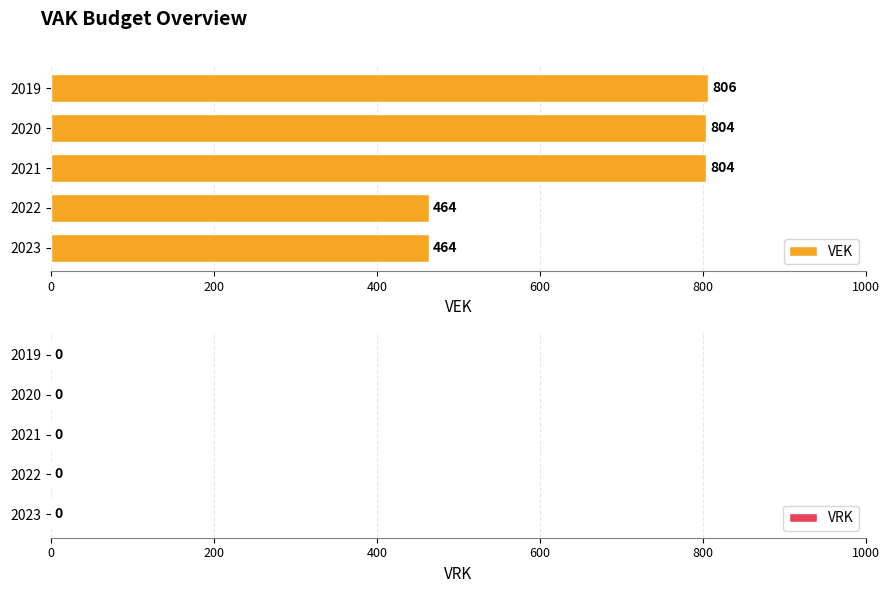

Read the value at 2019, to the nearest 50.

800